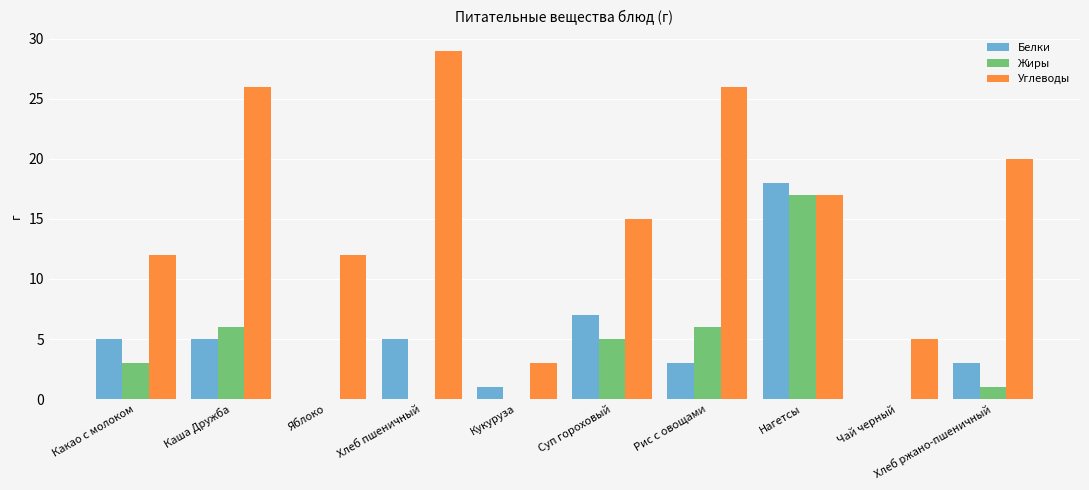

Reading left to right, what are all the values shown in this chart?

Белки: Какао с молоком=5	Каша Дружба=5	Яблоко=0	Хлеб пшеничный=5	Кукуруза=1	Суп гороховый=7	Рис с овощами=3	Нагетсы=18	Чай черный=0	Хлеб ржано-пшеничный=3
Жиры: Какао с молоком=3	Каша Дружба=6	Яблоко=0	Хлеб пшеничный=0	Кукуруза=0	Суп гороховый=5	Рис с овощами=6	Нагетсы=17	Чай черный=0	Хлеб ржано-пшеничный=1
Углеводы: Какао с молоком=12	Каша Дружба=26	Яблоко=12	Хлеб пшеничный=29	Кукуруза=3	Суп гороховый=15	Рис с овощами=26	Нагетсы=17	Чай черный=5	Хлеб ржано-пшеничный=20